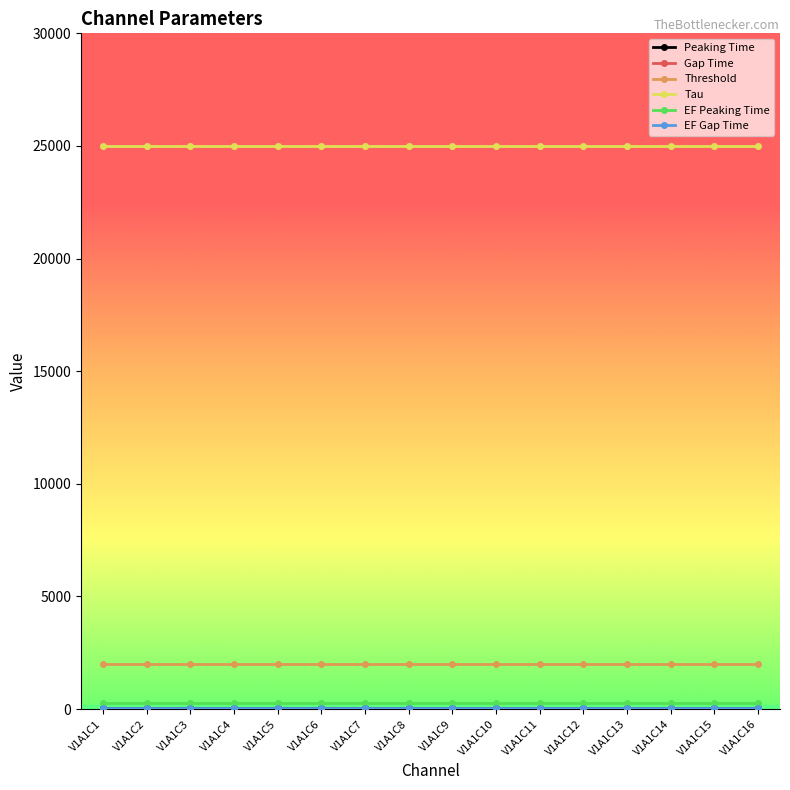

What is the value of the Threshold point at the 10th from the left?

2000